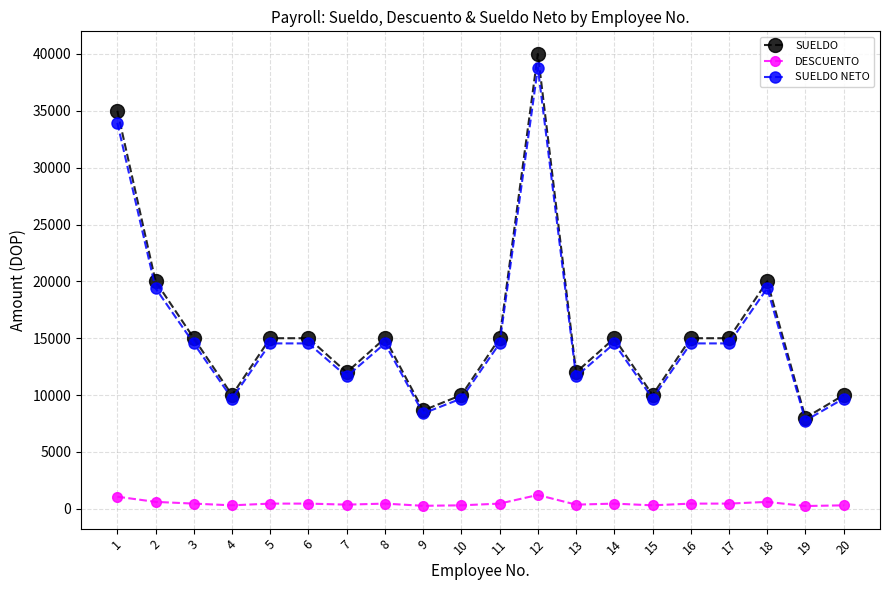

What is the difference between the maximum and second lowest values in the SUELDO series?

31350.0